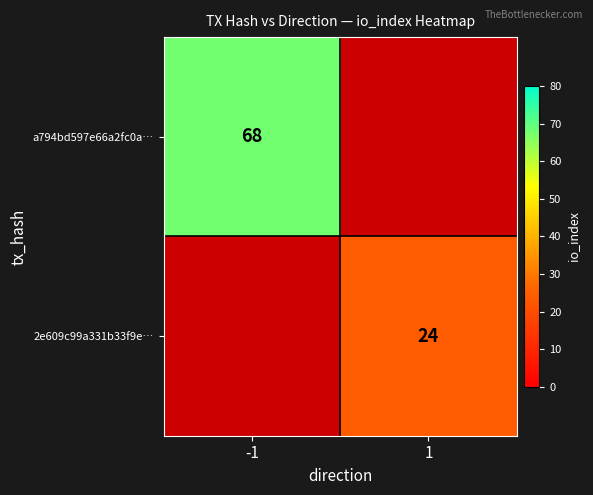

Is it true that 2e609c99a331b33f9e… equals 24 at 1?

True